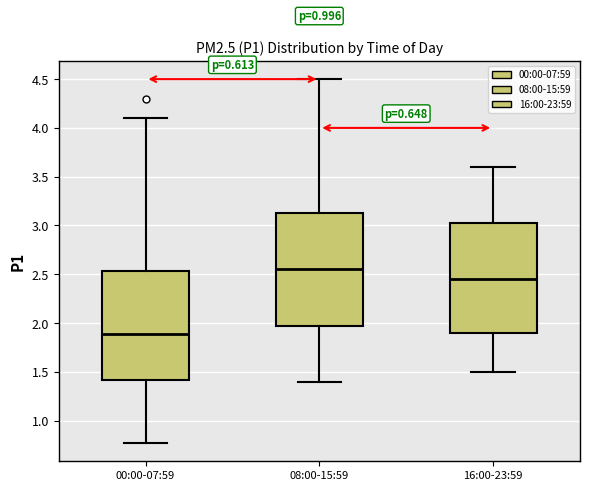

Where is the lower edge of the box for 16:00-23:59 on the y-axis? The values are not printed on the chart, so give them approximately, as read against the axis.

1.90